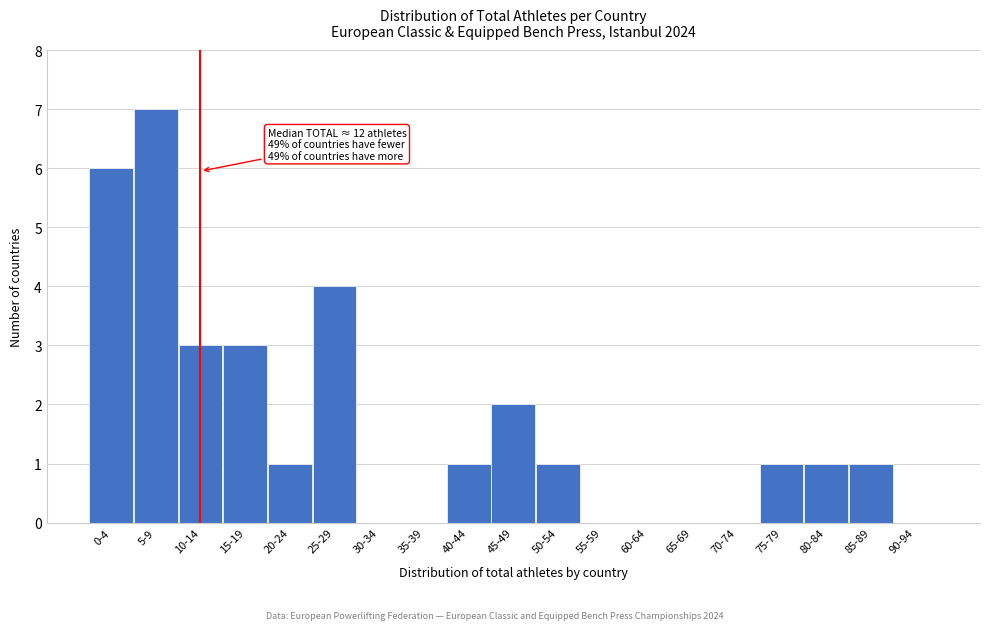

Reading right to left, what are all the values shown in this chart?

90-94=0	85-89=1	80-84=1	75-79=1	70-74=0	65-69=0	60-64=0	55-59=0	50-54=1	45-49=2	40-44=1	35-39=0	30-34=0	25-29=4	20-24=1	15-19=3	10-14=3	5-9=7	0-4=6